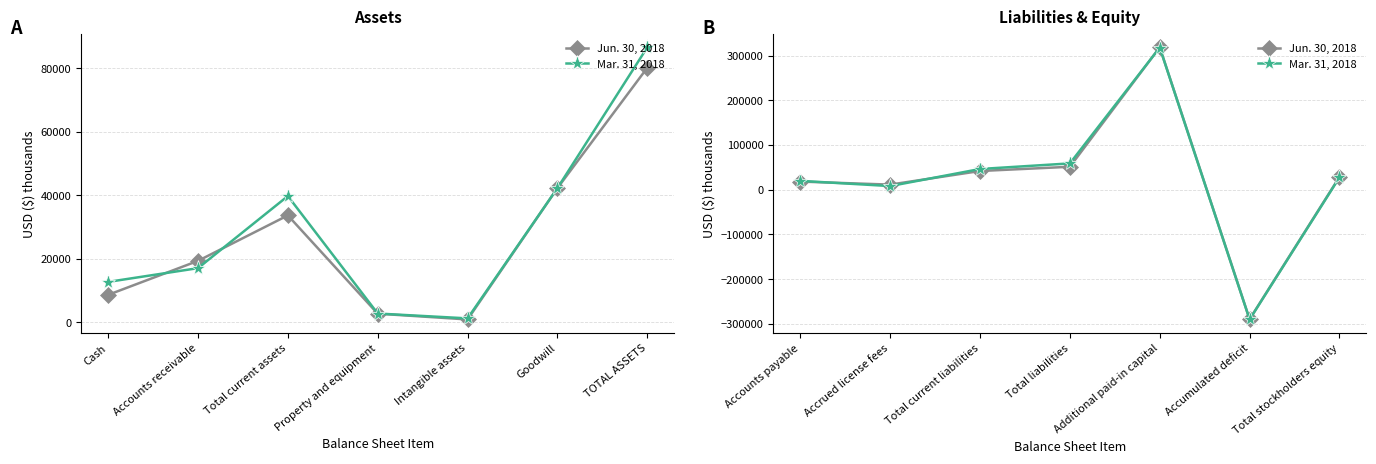

What are all the series names shown in the legend?

Jun. 30, 2018, Mar. 31, 2018